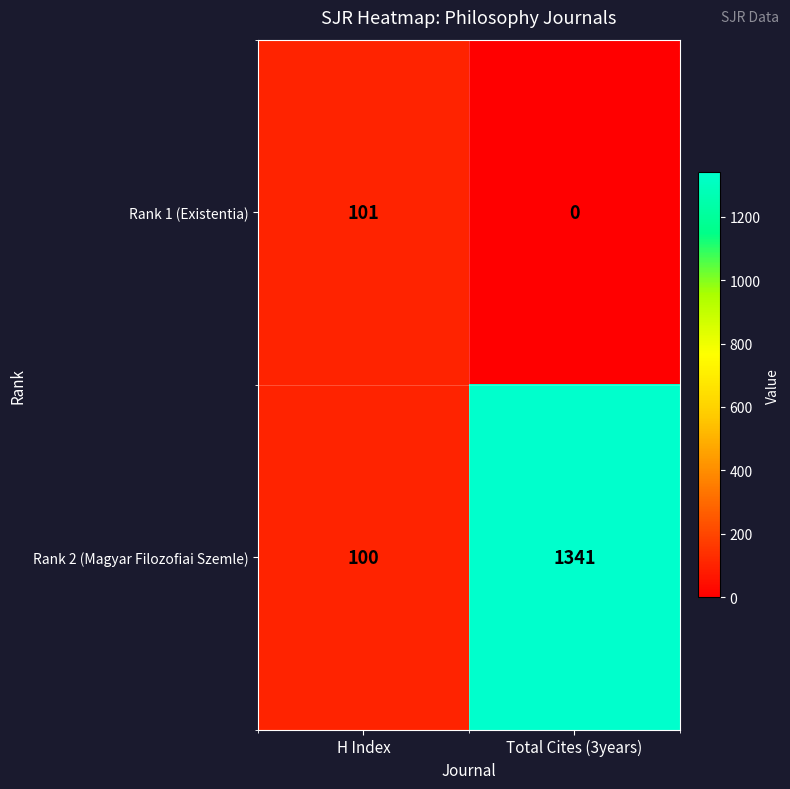

At which category is the sum across all series the highest?

Total Cites (3years)